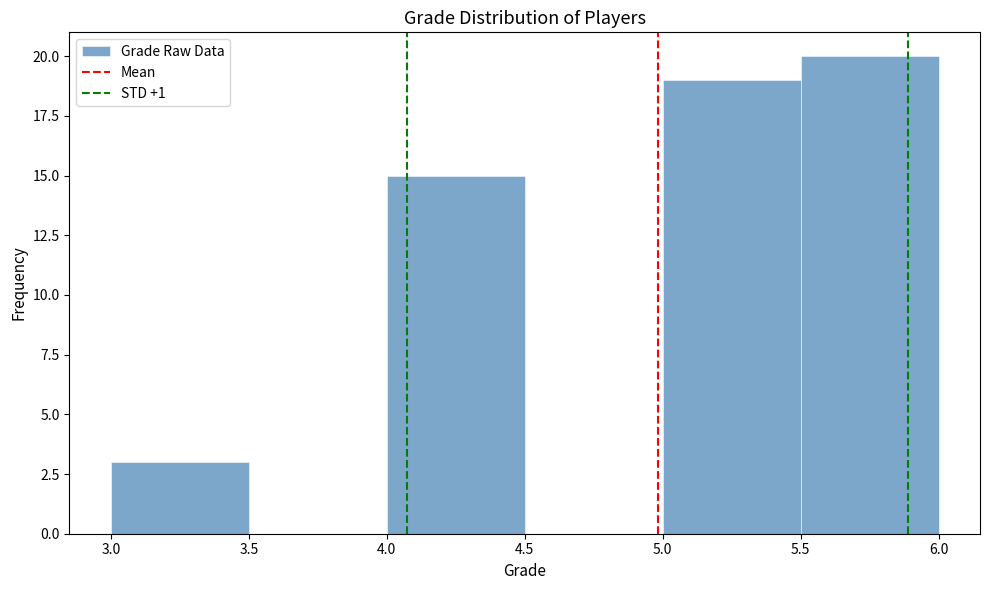

Reading left to right, transcribe this chart: for each bar, give the range it covers on the x-axis and its height. The values are not printed on the chart, so give them approximately, as read against the axis.

3.0 to 3.5: 3
3.5 to 4.0: 0
4.0 to 4.5: 15
4.5 to 5.0: 0
5.0 to 5.5: 19
5.5 to 6.0: 20